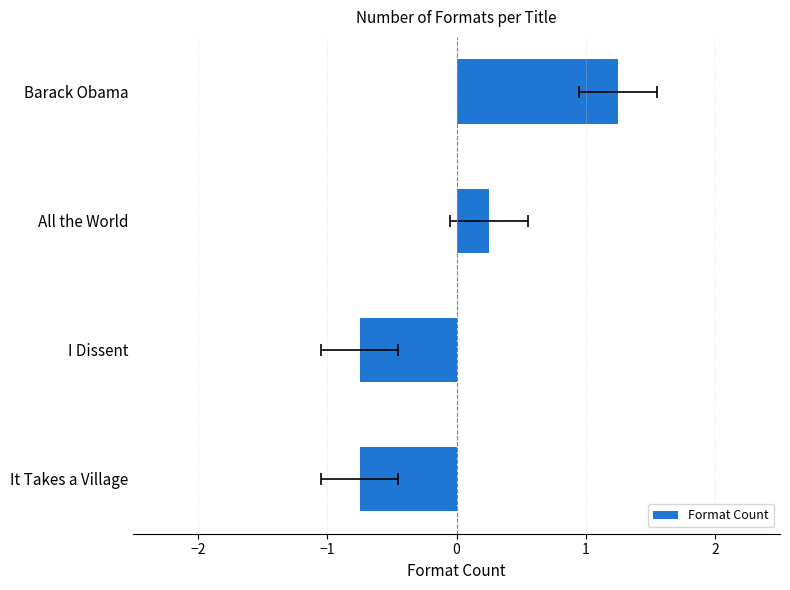

What is the sum of the values at All the World and Barack Obama?

1.5